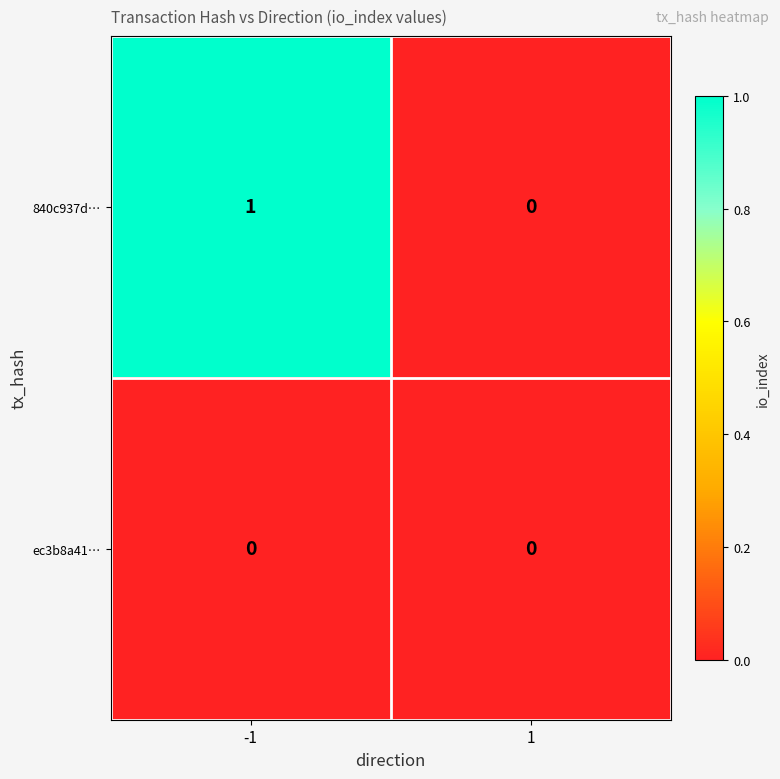

List the series in order of their overall mean, highest first.

840c937d…, ec3b8a41…